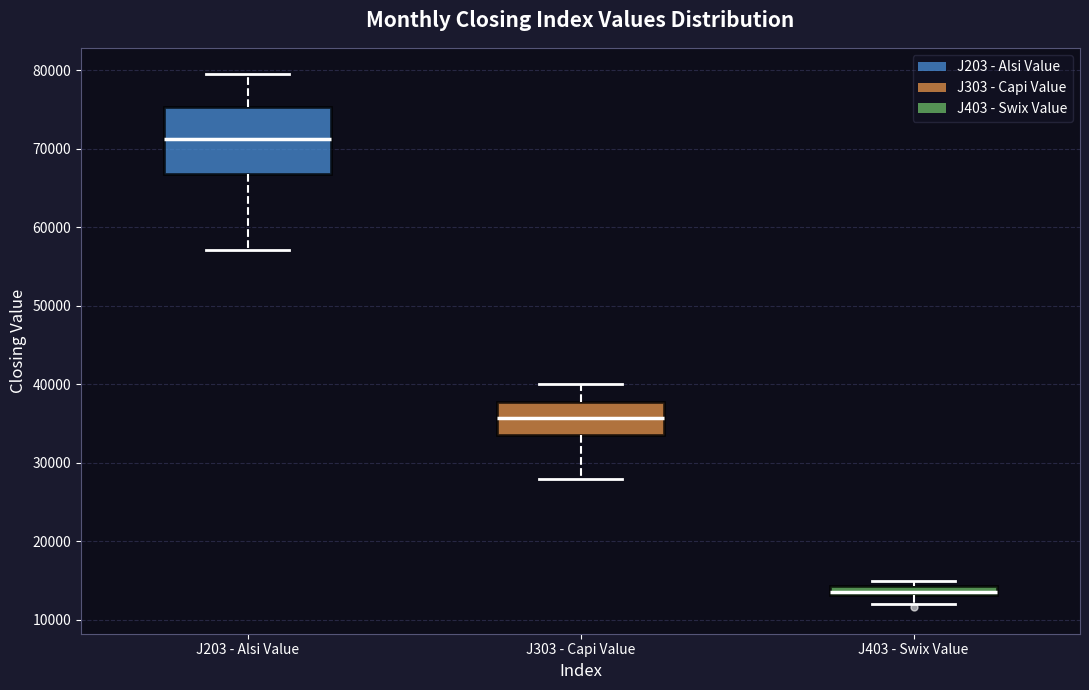

Which box is the tallest, from its lower edge to its upper edge?

J203 - Alsi Value